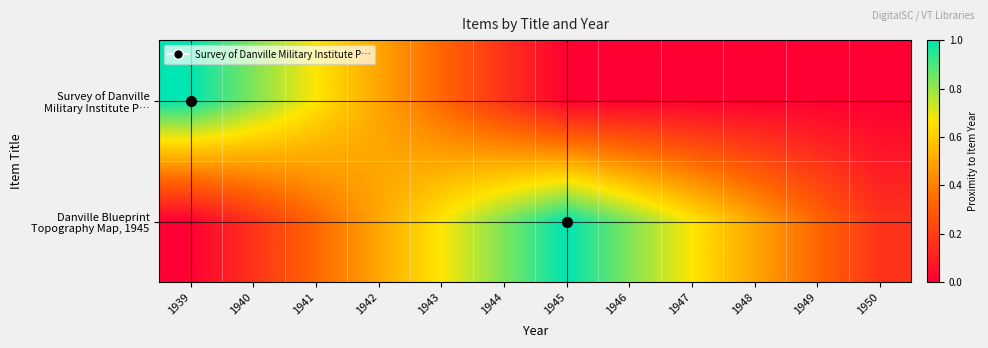

Count the number of data series in this chart.

2